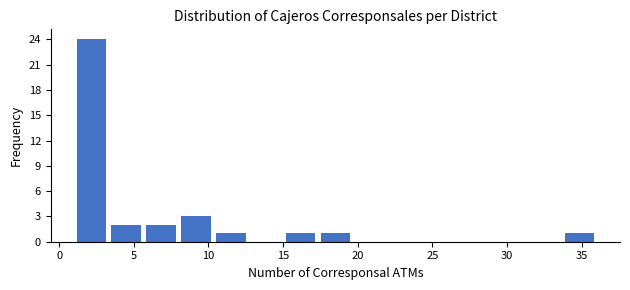

Reading left to right, list every bar in this chart as the range it spans on the x-axis followed by its height. Neither the bar edges nor the heights are printed on the chart, so give them approximately, as read against the axes.

1.0 to 3.5: 24
3.5 to 5.5: 2
5.5 to 8.0: 2
8.0 to 10.5: 3
10.5 to 12.5: 1
12.5 to 15.0: 0
15.0 to 17.5: 1
17.5 to 19.5: 1
19.5 to 22.0: 0
22.0 to 24.5: 0
24.5 to 26.5: 0
26.5 to 29.0: 0
29.0 to 31.5: 0
31.5 to 33.5: 0
33.5 to 36.0: 1